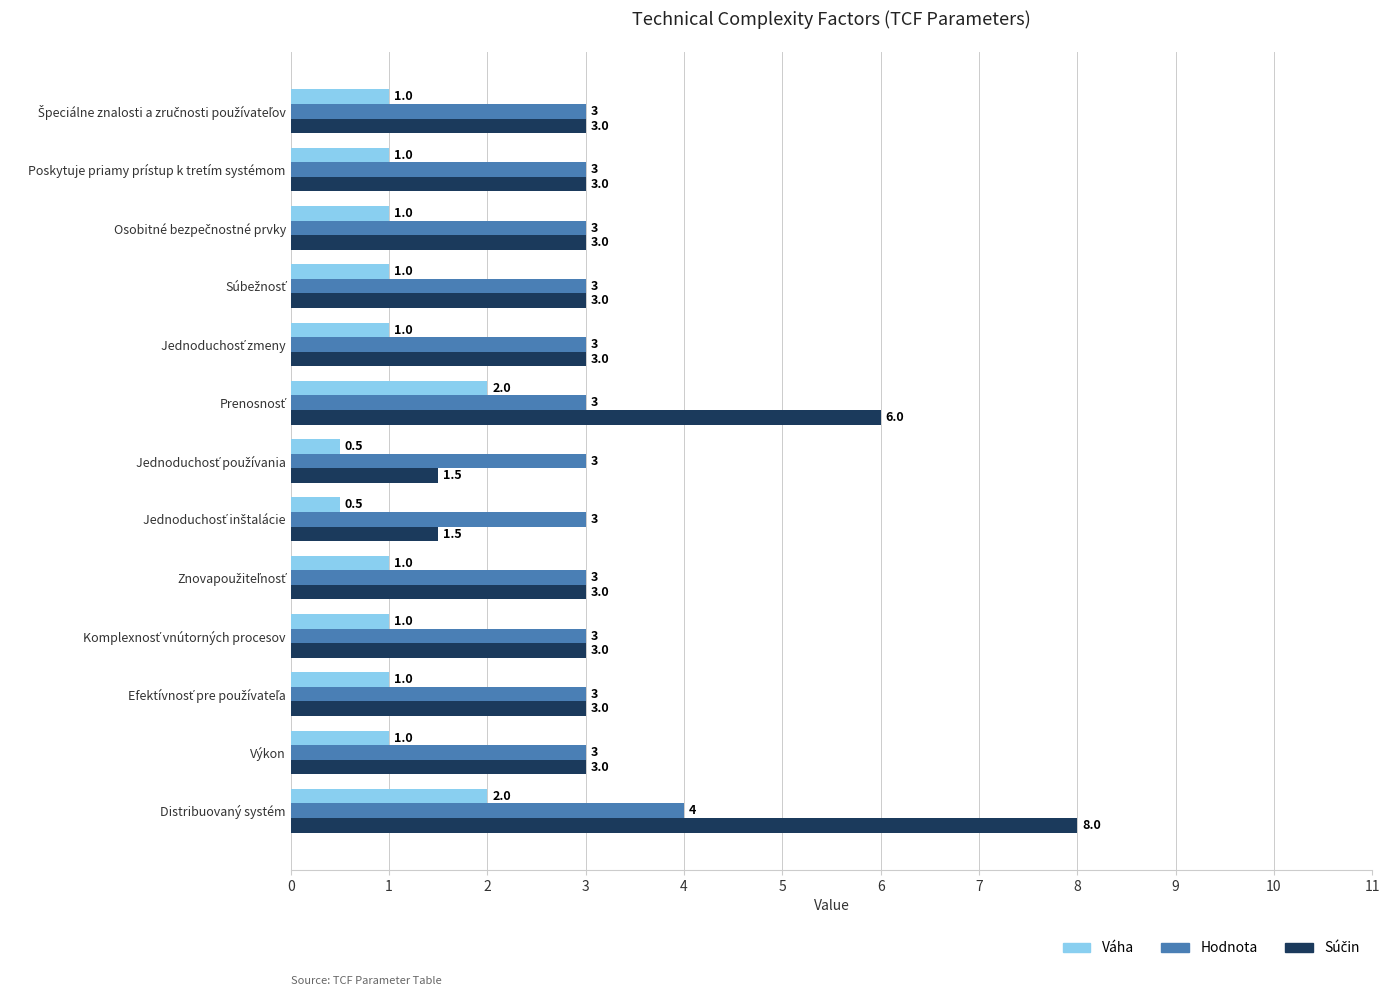

True or false: Váha has a value of 2.0 at Distribuovaný systém.

True